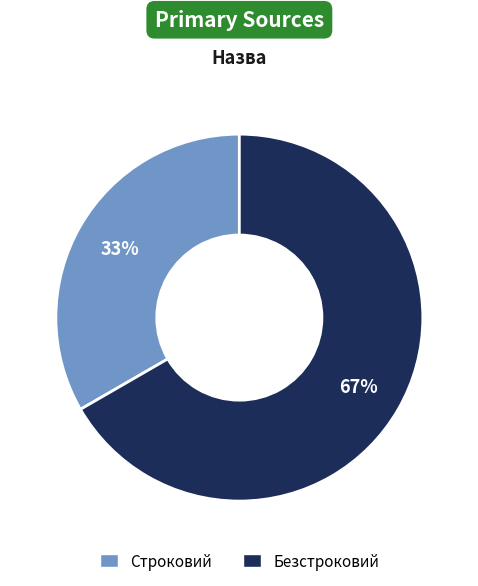

Approximately how many times larger is the value at Безстроковий compared to Строковий?

2.0